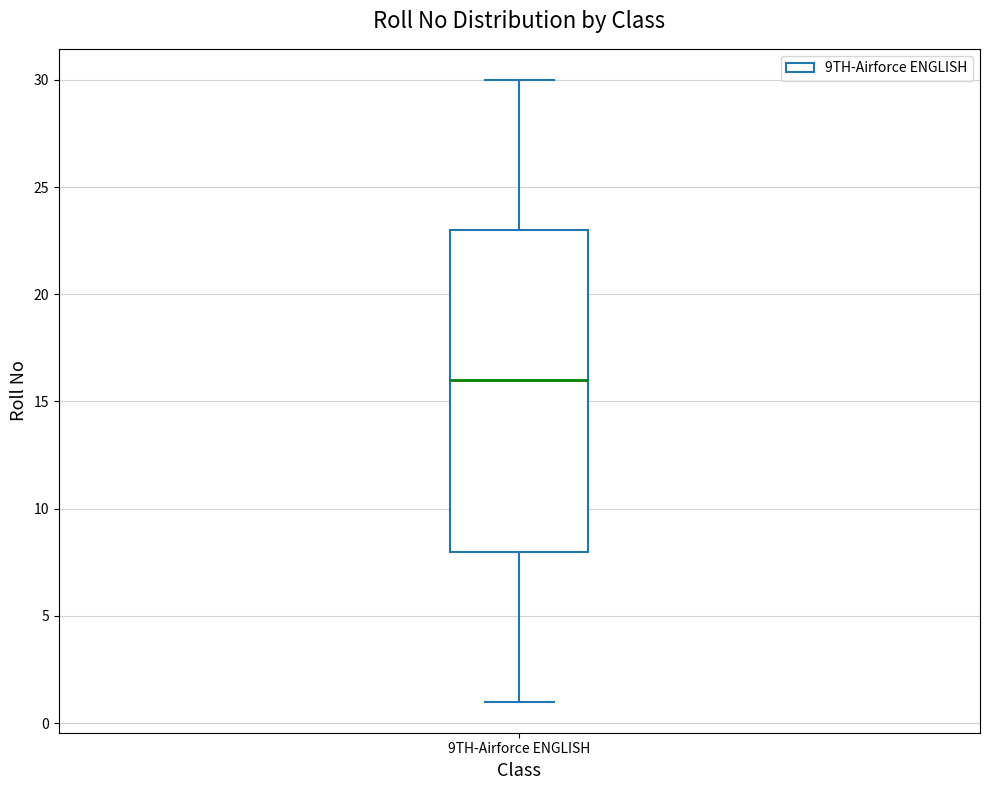

Where does the upper whisker of the box for 9TH-Airforce ENGLISH end on the y-axis? The values are not printed on the chart, so give them approximately, as read against the axis.

30